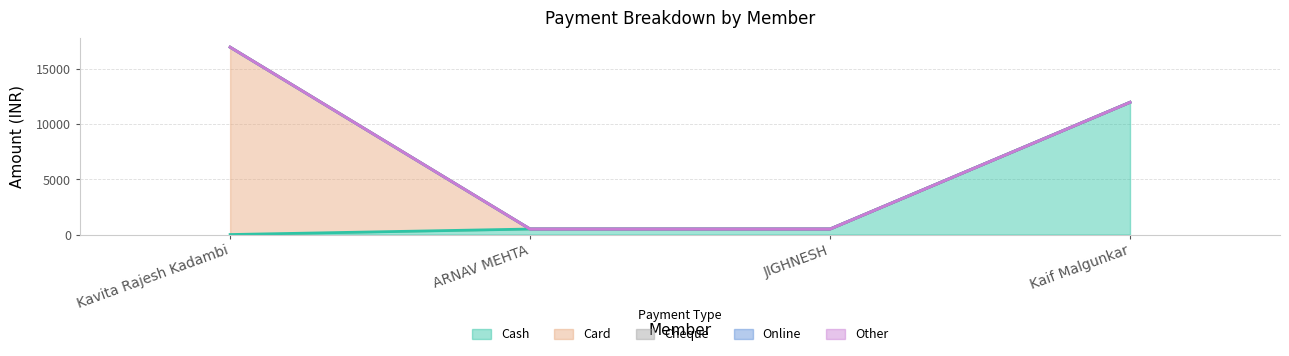

What position from the left is Kavita Rajesh Kadambi?

1